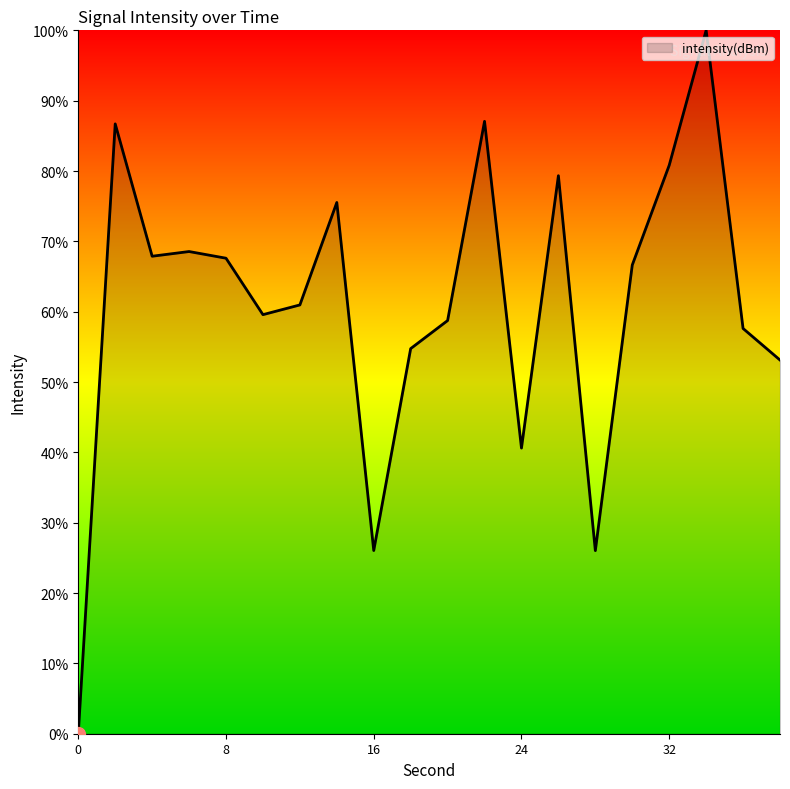

What is the greatest value displayed?

100.0